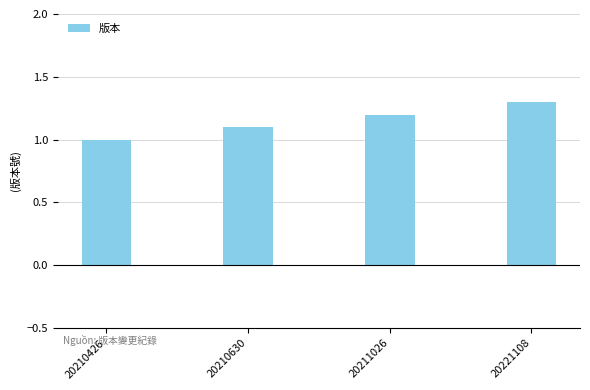

How many series are shown in this chart?

1